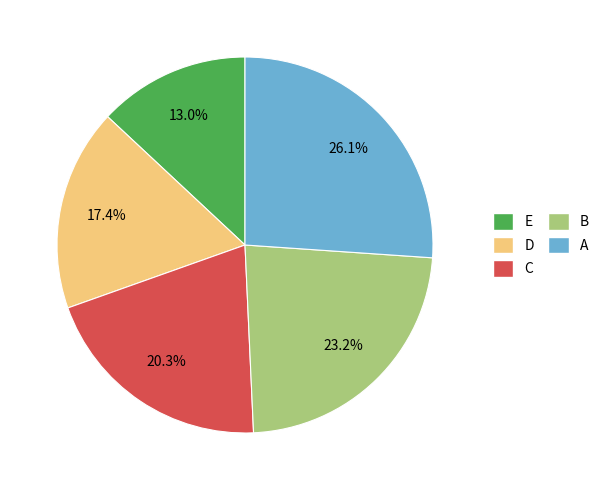

Does C represent more than half of the total?

No